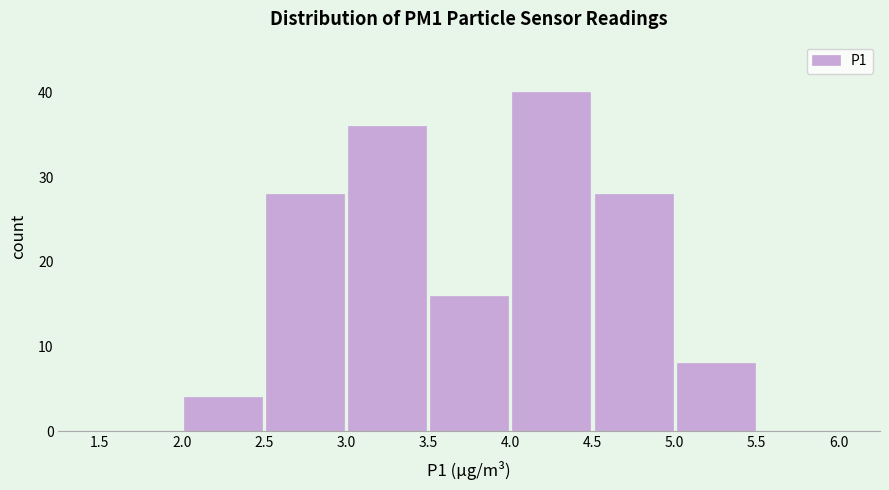

How tall is the bar that spans 2.0 to 2.5 on the x-axis? The values are not printed on the chart, so give them approximately, as read against the axis.

4